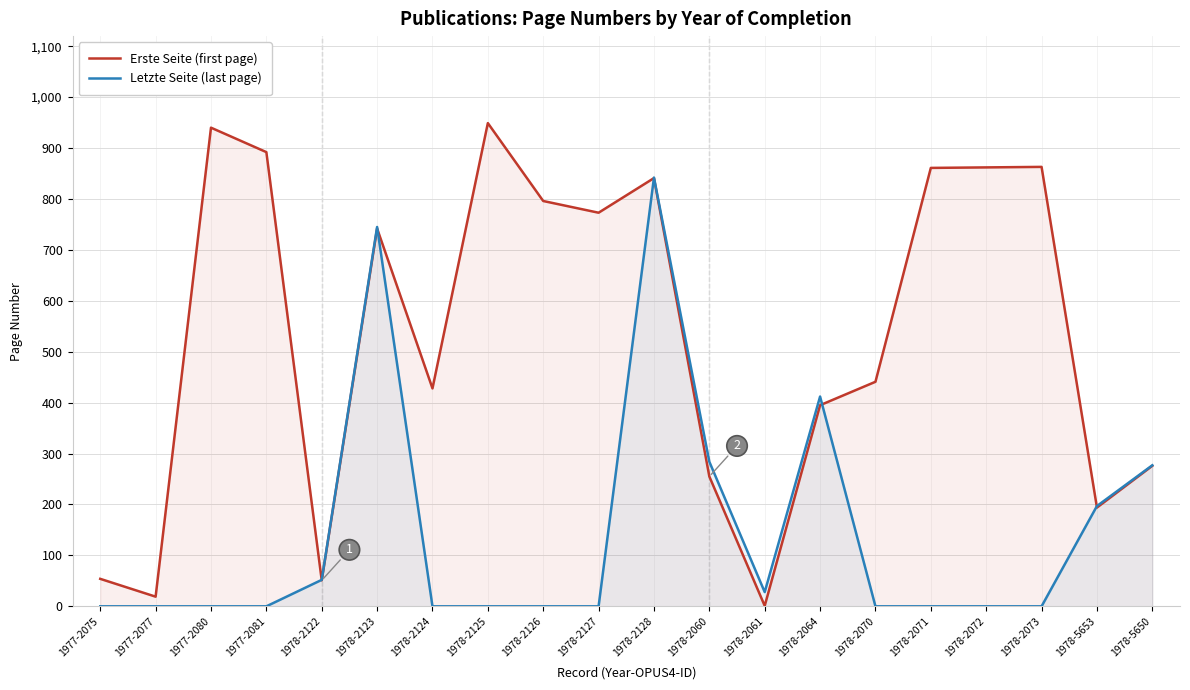

How many intersections are there between Erste Seite (first page) and Letzte Seite (last page)?

5